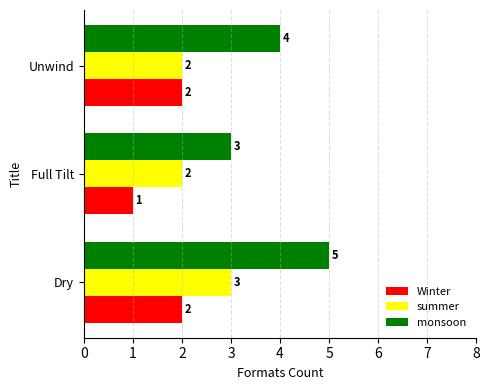

The monsoon series shows 5 at Dry. True or false?

True